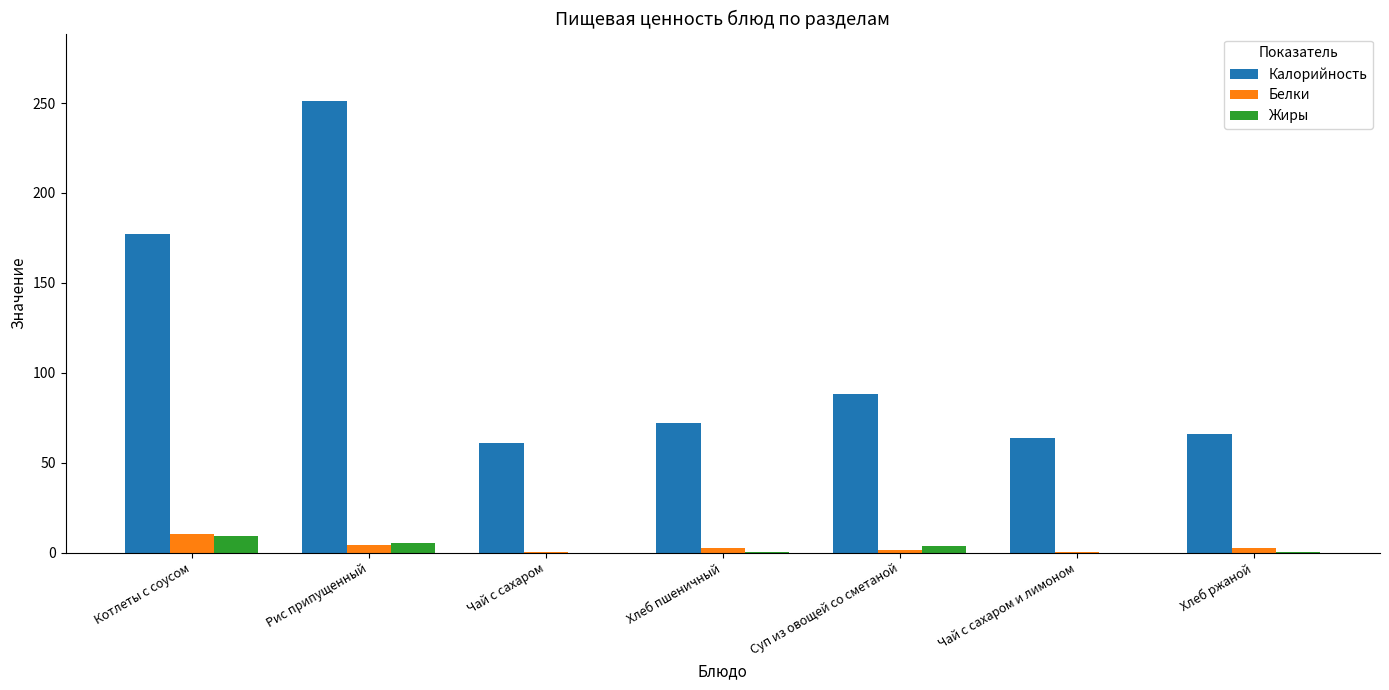

What is the sum of all Жиры values?

19.0